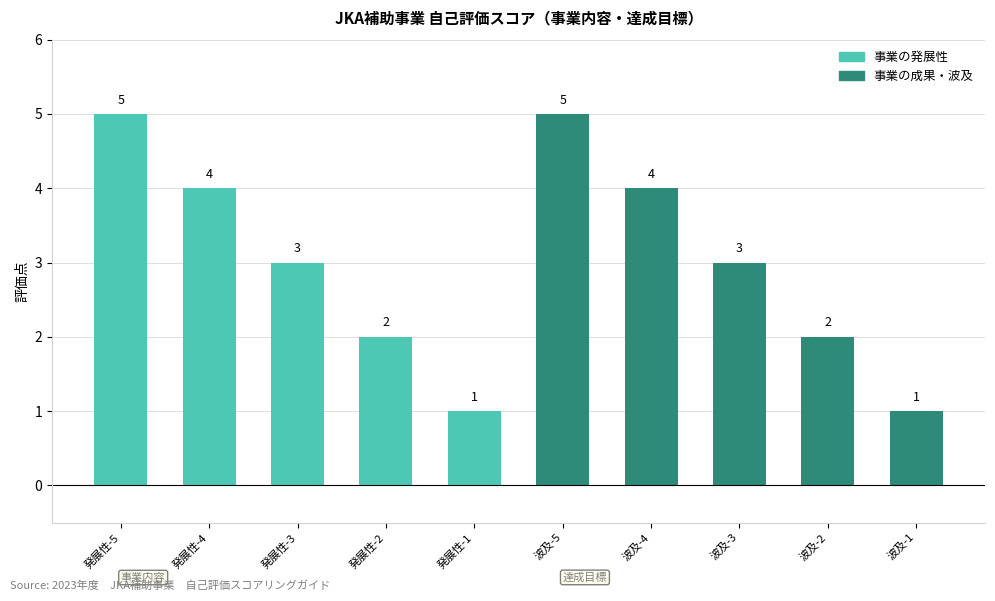

What is the label of the 8th bar from the right?

発展性-3